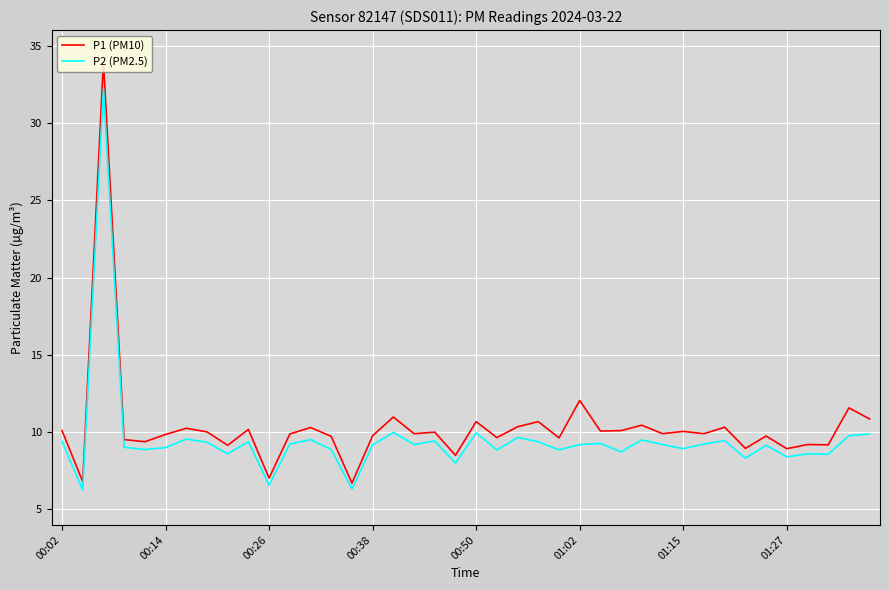

Which series has the largest range (max minus min)?

P1 (PM10)